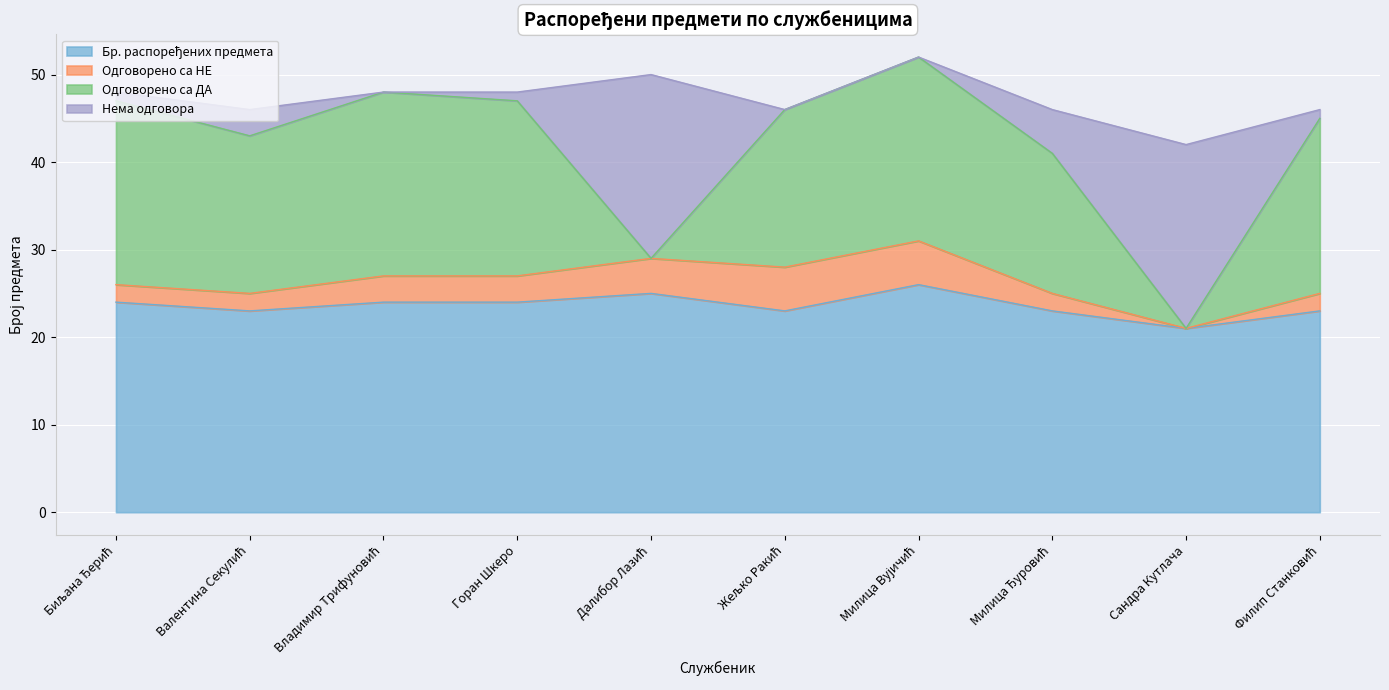

How many values in the Одговорено са НЕ series are below 3?

5